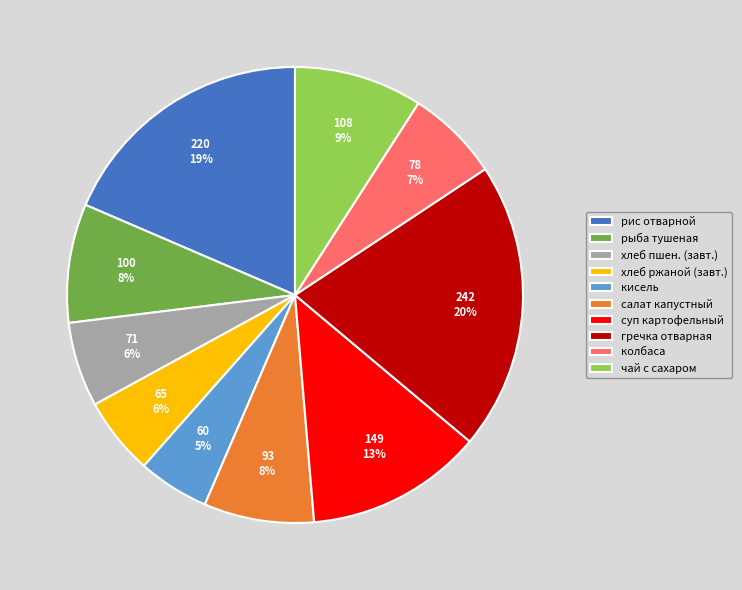

How many slices are in this pie chart?

10